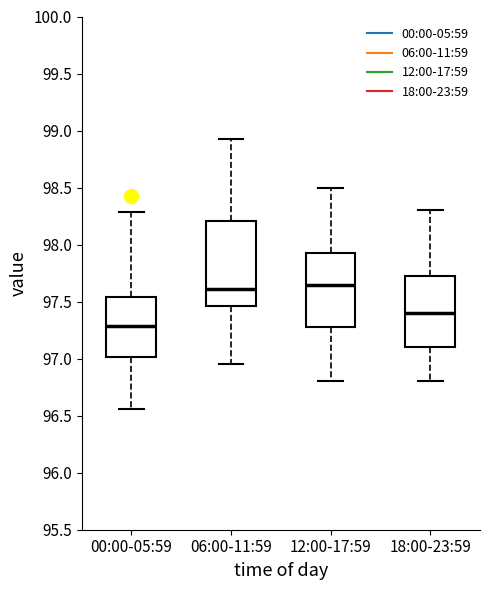

Reading left to right, read every box against the y-axis: the position of its median line, the range the box covers, and the ends of its whiskers. The values are not printed on the chart, so give them approximately, as read against the axis.

00:00-05:59: median 97.30, box 97.00 to 97.55, whiskers 96.55 to 98.30
06:00-11:59: median 97.60, box 97.45 to 98.20, whiskers 96.95 to 98.95
12:00-17:59: median 97.65, box 97.30 to 97.95, whiskers 96.80 to 98.50
18:00-23:59: median 97.40, box 97.10 to 97.75, whiskers 96.80 to 98.30